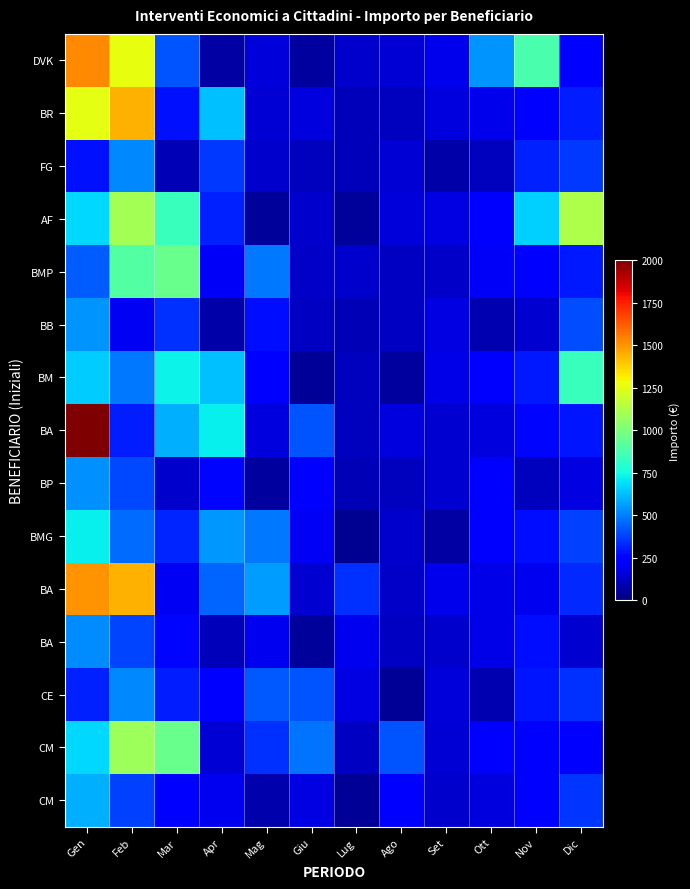

What is the maximum value shown in the chart?

2000.0